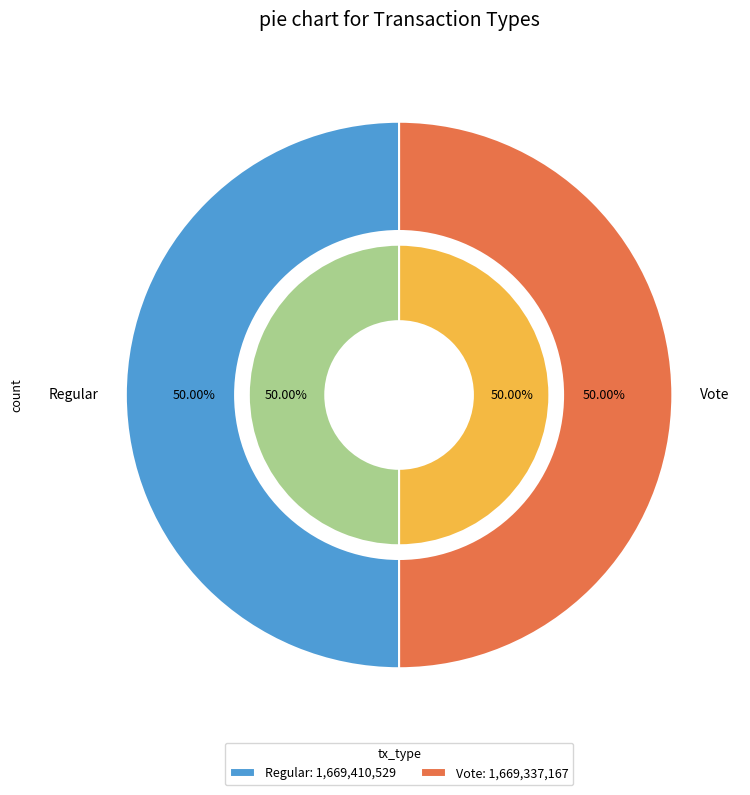

Rank the categories by value from highest to lowest.

Regular, Vote